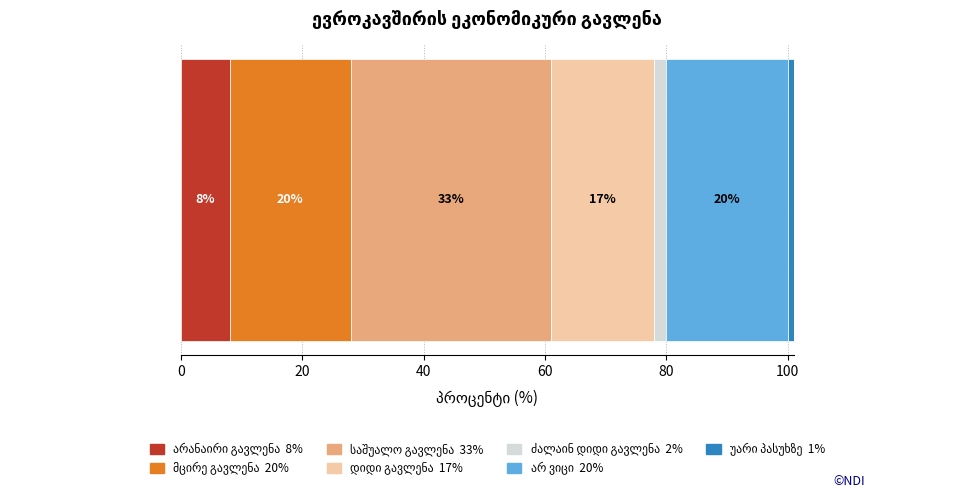

How many series are shown in this chart?

7